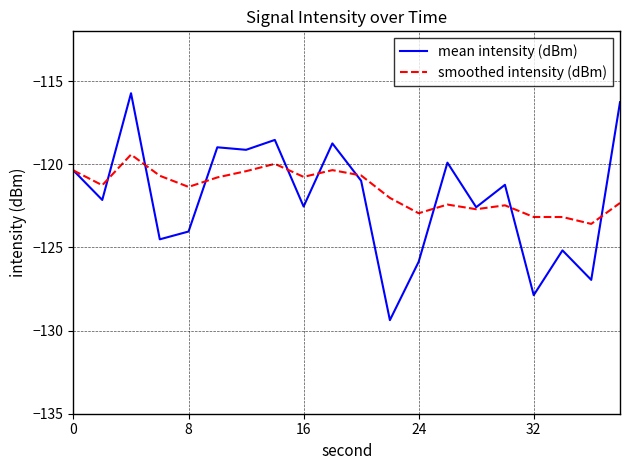

Which series has the largest range (max minus min)?

mean intensity (dBm)